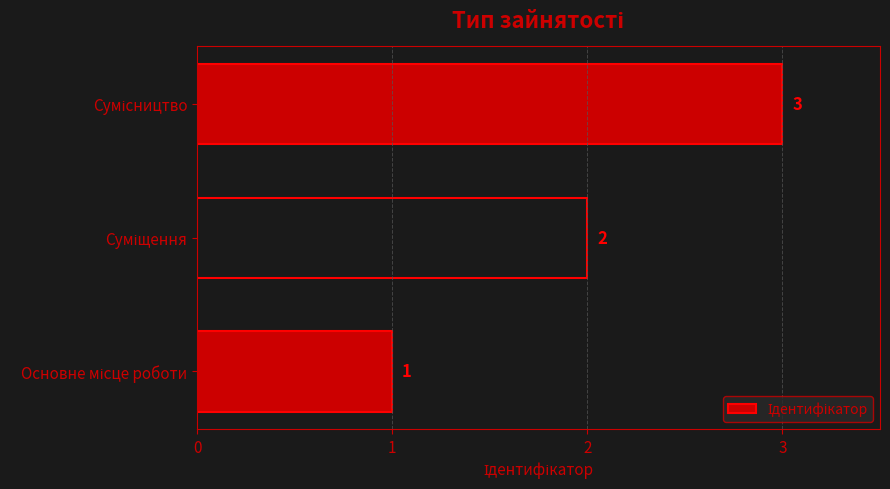

What is the maximum value shown in the chart?

3